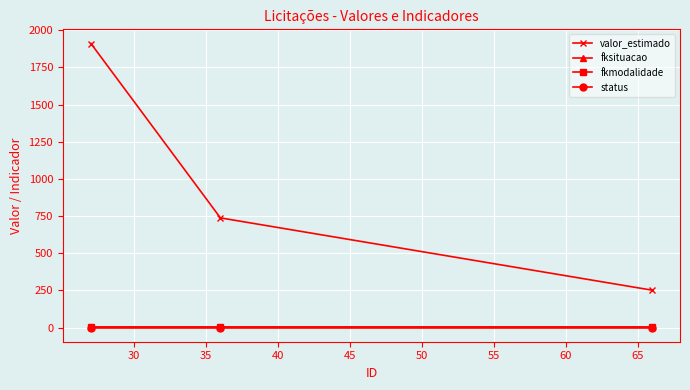

What is the maximum value shown in the chart?

1910.0